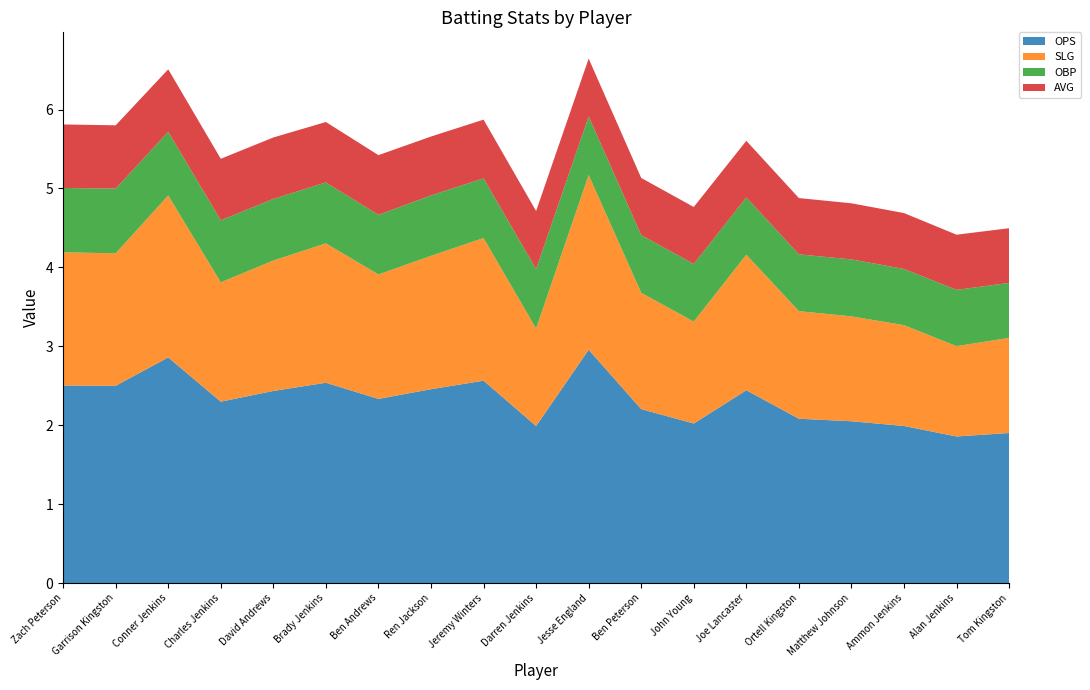

Reading left to right, list all the values displayed in this chart.

OPS: Zach Peterson=2.5	Garrison Kingston=2.5	Conner Jenkins=2.9	Charles Jenkins=2.3	David Andrews=2.4	Brady Jenkins=2.5	Ben Andrews=2.3	Ren Jackson=2.5	Jeremy Winters=2.6	Darren Jenkins=2.0	Jesse England=3.0	Ben Peterson=2.2	John Young=2.0	Joe Lancaster=2.4	Ortell Kingston=2.1	Matthew Johnson=2.0	Ammon Jenkins=2.0	Alan Jenkins=1.9	Tom Kingston=1.9
SLG: Zach Peterson=1.7	Garrison Kingston=1.7	Conner Jenkins=2.1	Charles Jenkins=1.5	David Andrews=1.7	Brady Jenkins=1.8	Ben Andrews=1.6	Ren Jackson=1.7	Jeremy Winters=1.8	Darren Jenkins=1.2	Jesse England=2.2	Ben Peterson=1.5	John Young=1.3	Joe Lancaster=1.7	Ortell Kingston=1.4	Matthew Johnson=1.3	Ammon Jenkins=1.3	Alan Jenkins=1.1	Tom Kingston=1.2
OBP: Zach Peterson=0.8	Garrison Kingston=0.8	Conner Jenkins=0.8	Charles Jenkins=0.8	David Andrews=0.8	Brady Jenkins=0.8	Ben Andrews=0.8	Ren Jackson=0.8	Jeremy Winters=0.8	Darren Jenkins=0.8	Jesse England=0.7	Ben Peterson=0.7	John Young=0.7	Joe Lancaster=0.7	Ortell Kingston=0.7	Matthew Johnson=0.7	Ammon Jenkins=0.7	Alan Jenkins=0.7	Tom Kingston=0.7
AVG: Zach Peterson=0.8	Garrison Kingston=0.8	Conner Jenkins=0.8	Charles Jenkins=0.8	David Andrews=0.8	Brady Jenkins=0.8	Ben Andrews=0.8	Ren Jackson=0.7	Jeremy Winters=0.7	Darren Jenkins=0.7	Jesse England=0.7	Ben Peterson=0.7	John Young=0.7	Joe Lancaster=0.7	Ortell Kingston=0.7	Matthew Johnson=0.7	Ammon Jenkins=0.7	Alan Jenkins=0.7	Tom Kingston=0.7